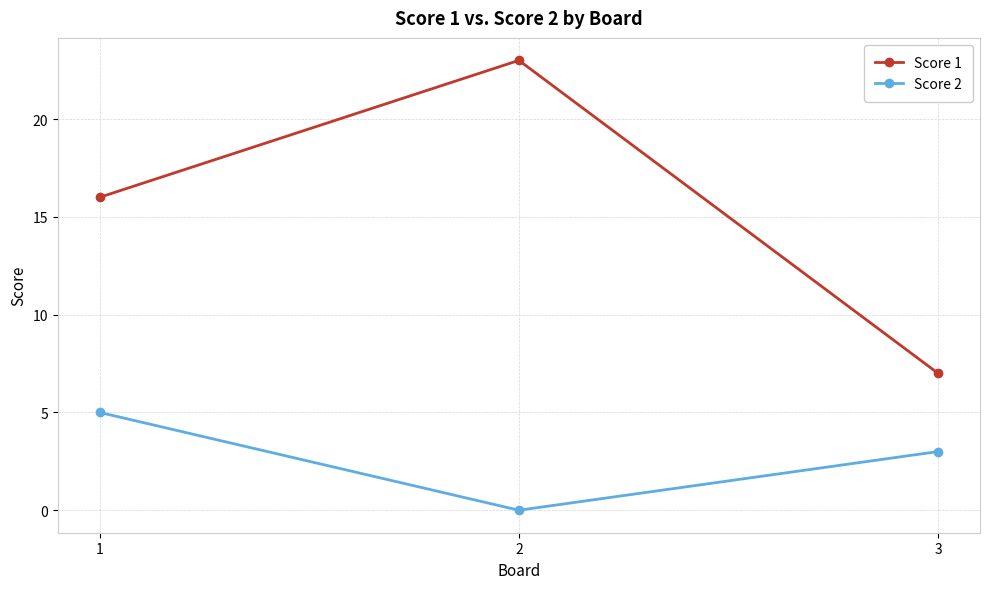

At which label does Score 1 reach its peak?

2